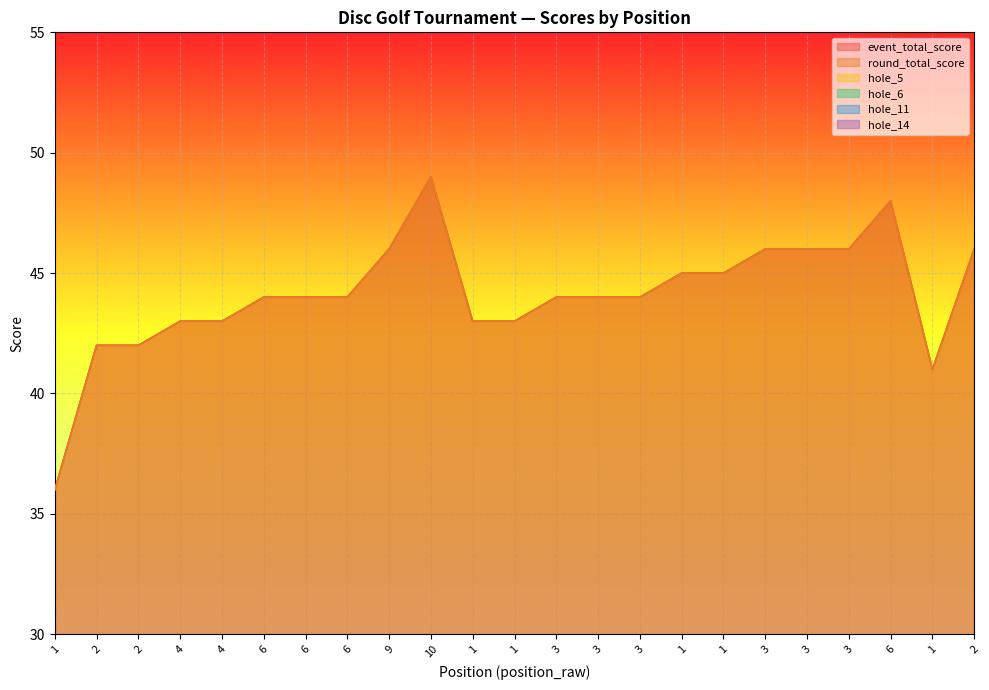

Where is the first local minimum for hole_14?

6